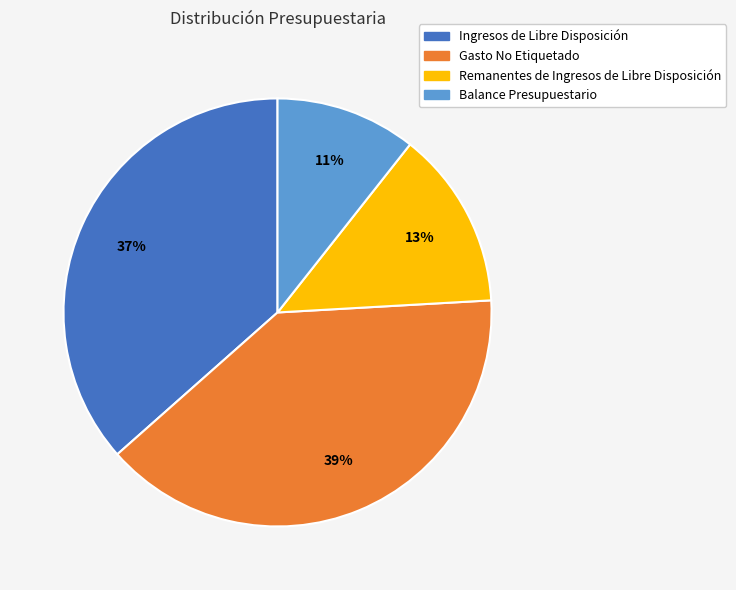

How many slices are in this pie chart?

4